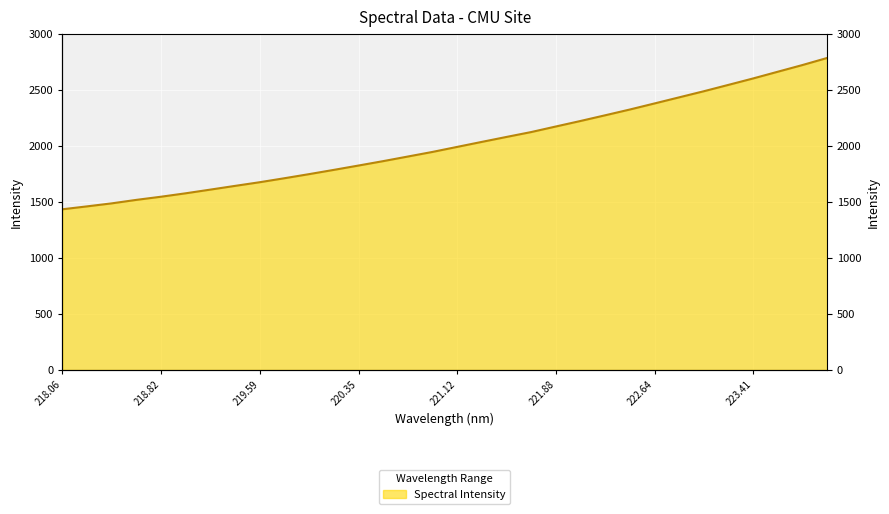

Rank the categories by value from lowest to highest.

218.0596, 218.2508, 218.442, 218.6332, 218.8244, 219.0156, 219.2067, 219.3979, 219.589, 219.7801, 219.9712, 220.1623, 220.3533, 220.5444, 220.7354, 220.9264, 221.1174, 221.3083, 221.4993, 221.6902, 221.8812, 222.0721, 222.263, 222.4538, 222.6447, 222.8355, 223.0264, 223.2172, 223.408, 223.5987, 223.7895, 223.9802